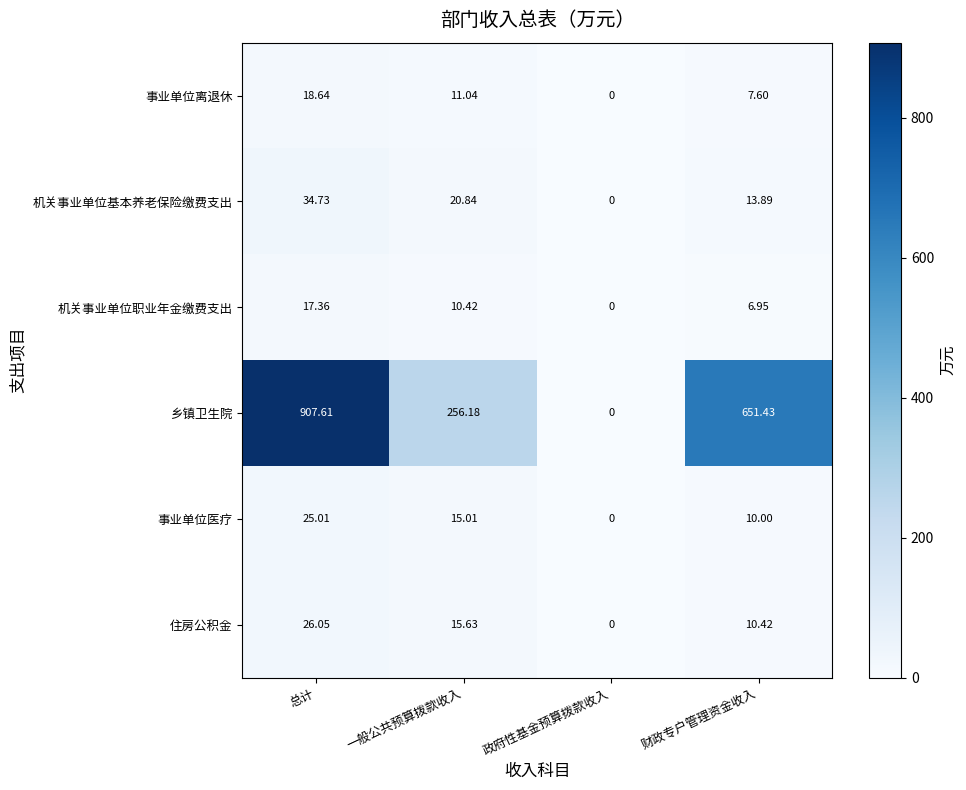

At which category is the sum across all series the highest?

总计